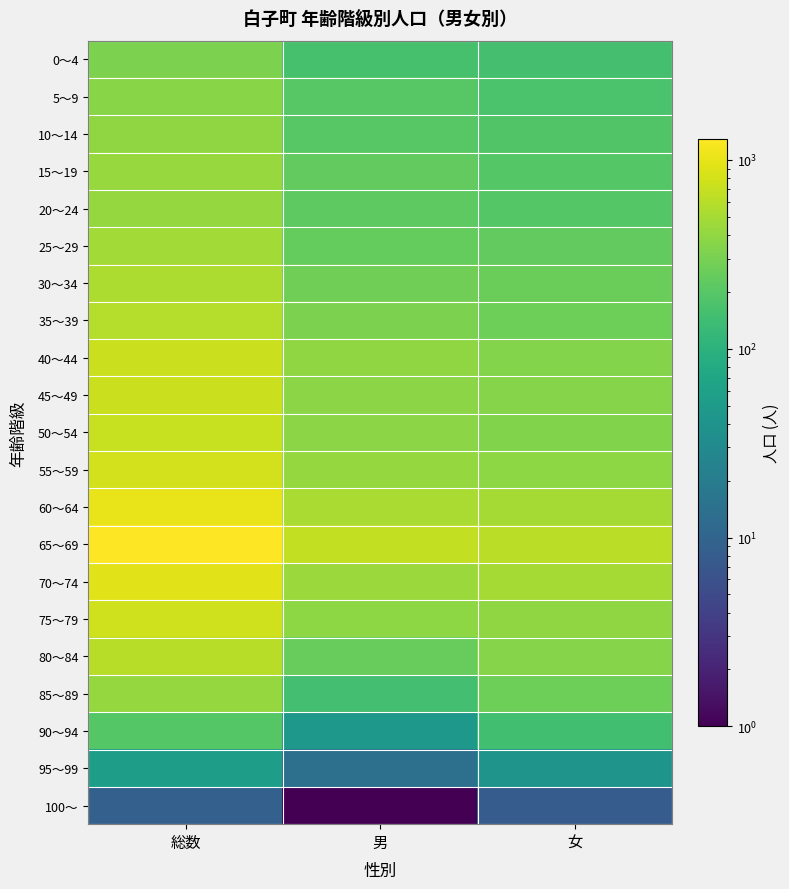

Which category has the lowest value across all series?

男